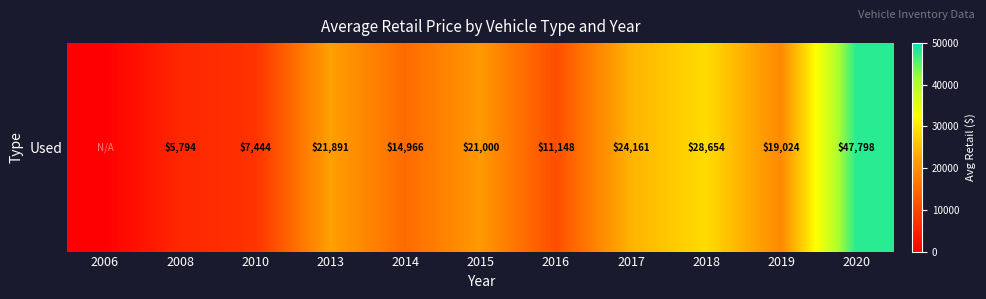

What is the difference between the values at 2013 and 2010?

14447